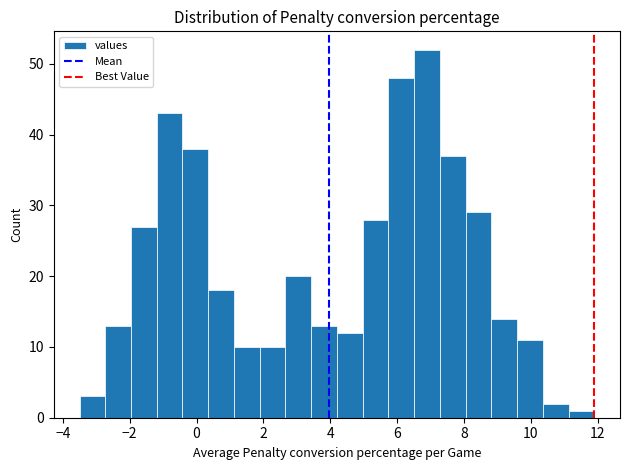

Read against the x-axis, roughly where is the centre of the tallest bar?

6.8